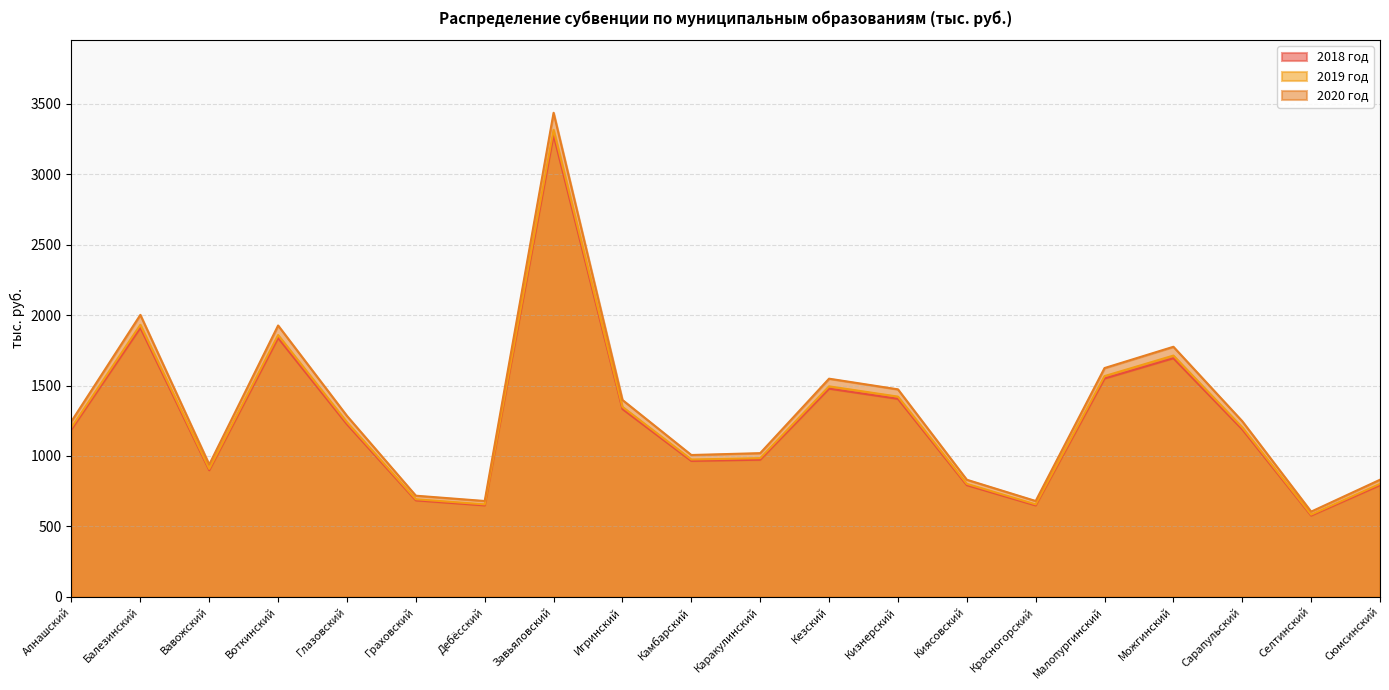

Count the number of data series in this chart.

3